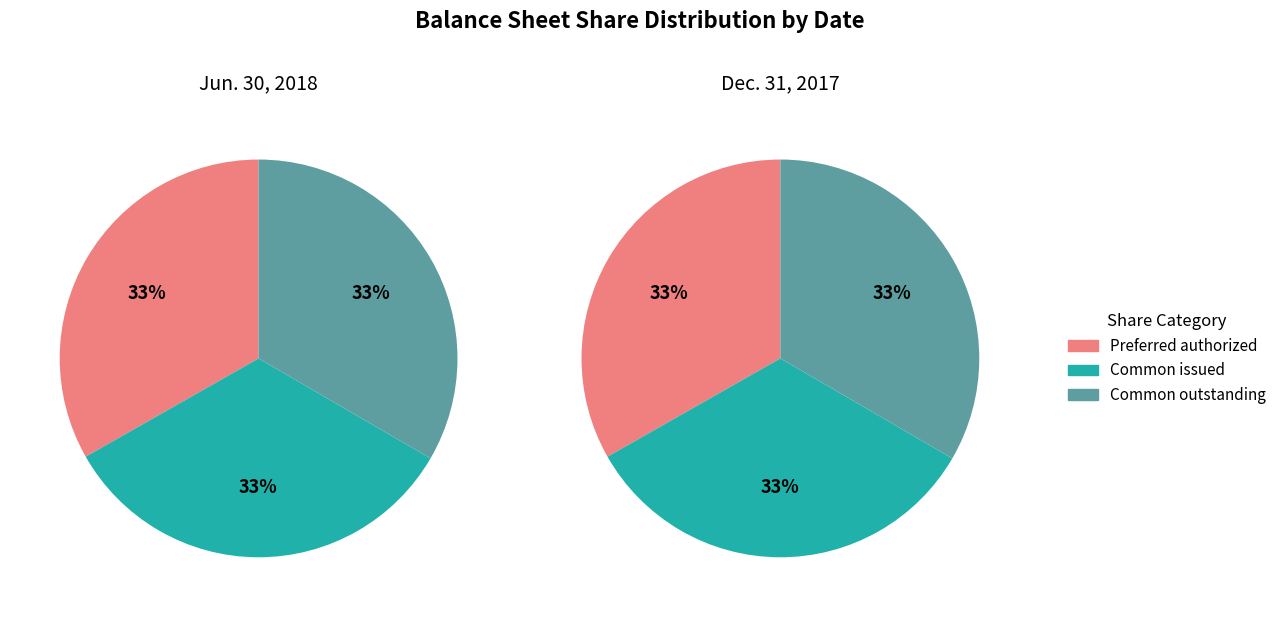

The 1 slice represents 36% of the pie. True or false?

False